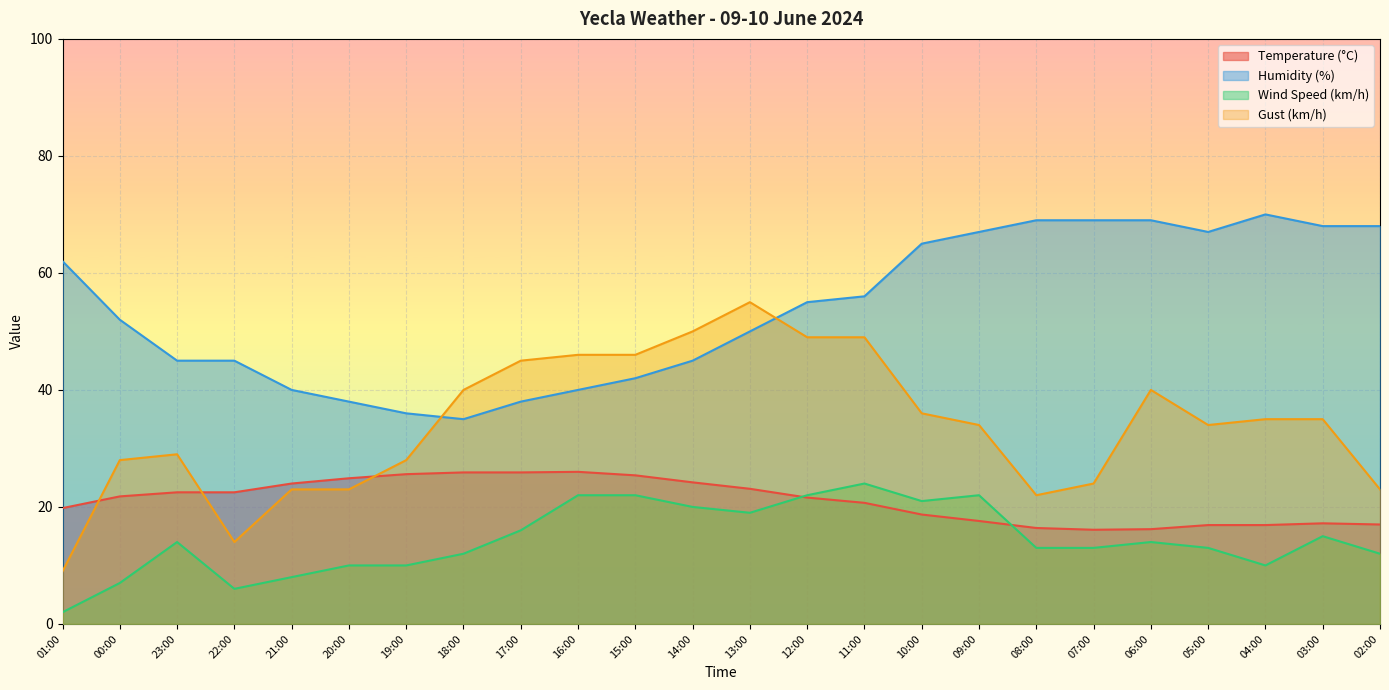

Read the Temperature (°C) value at 22:00.

22.5